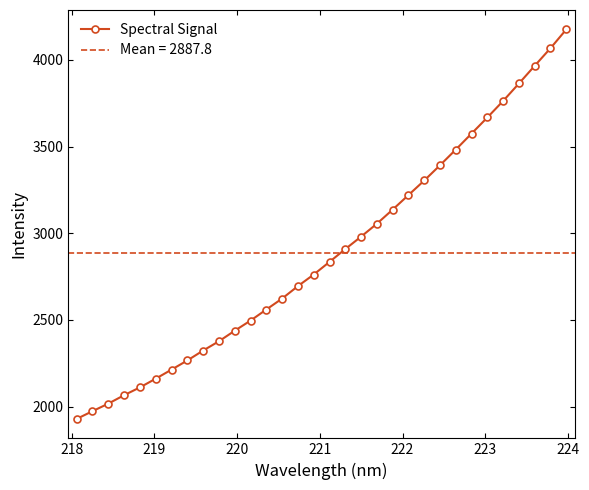

What is the minimum value for Spectral Signal?

1929.2